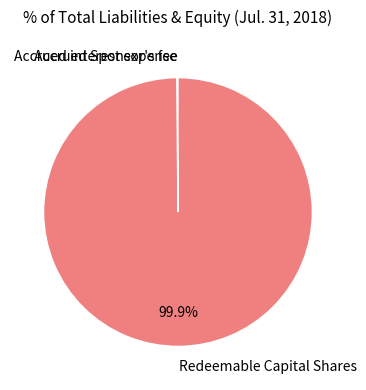

Is it true that Redeemable Capital Shares is 89% of the pie?

False